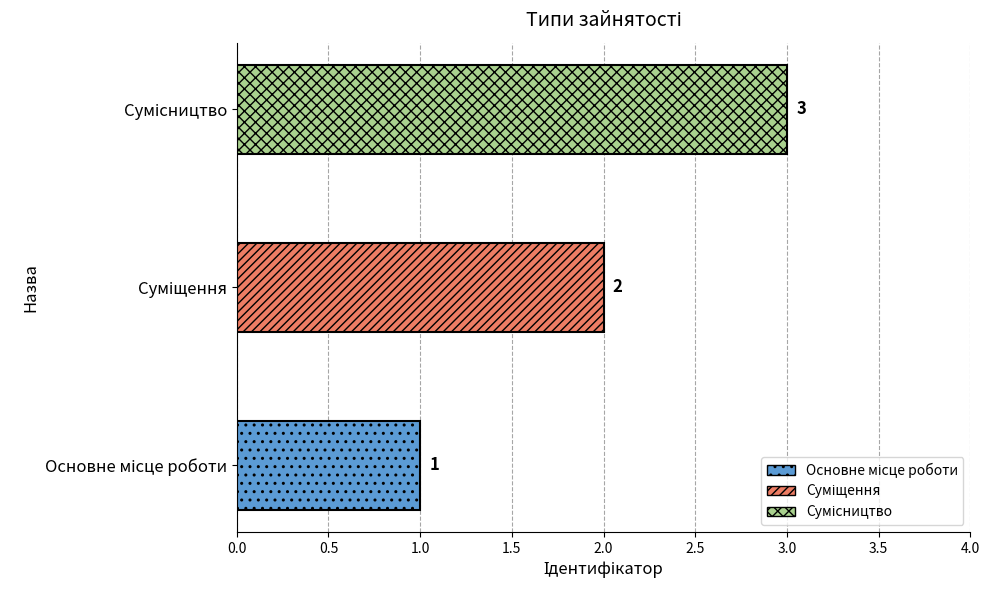

True or false: the data shows 4 at Сумісництво.

False